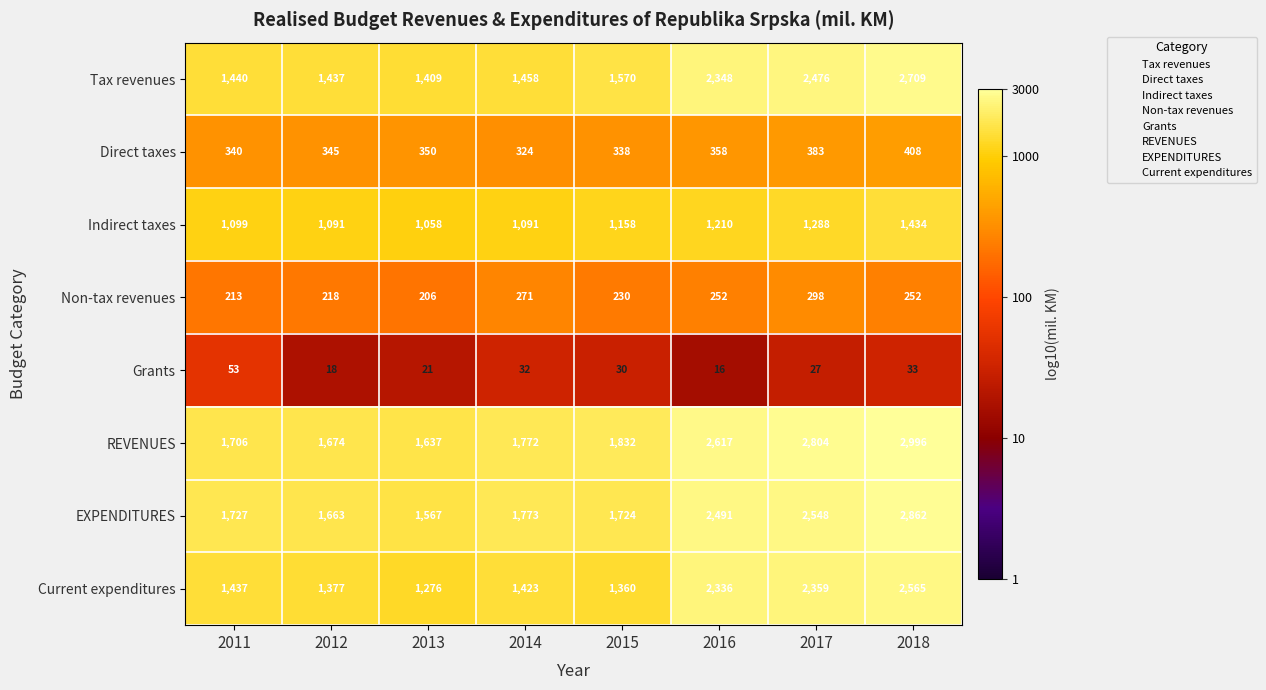

What is the spread (max minus min) of values at 2018?

2963